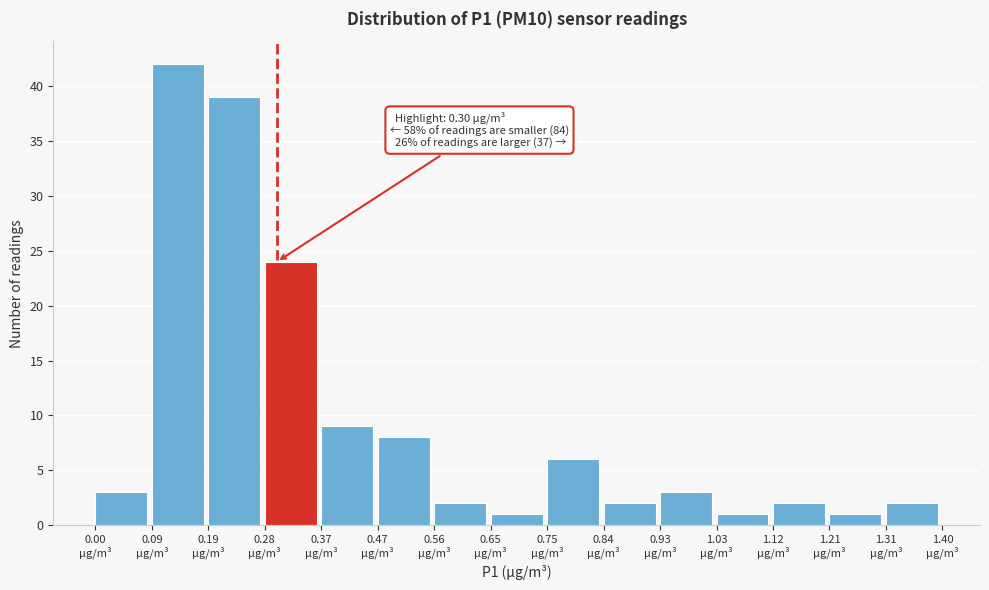

Over which range of the x-axis is the bar tallest?

0.09 to 0.19